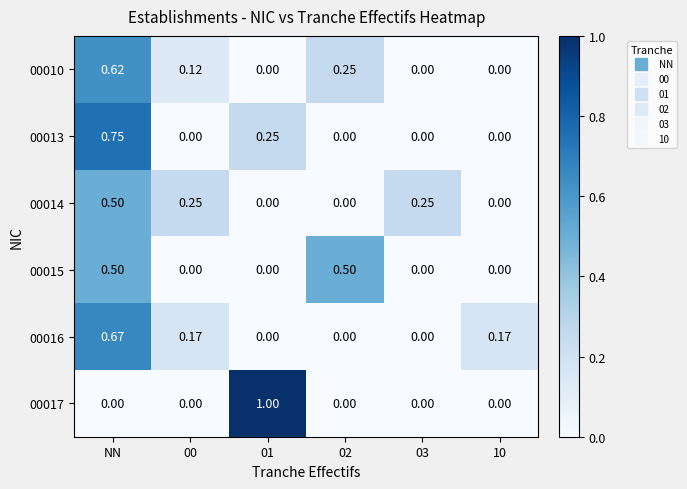

Is the value of 00014 at 01 greater than the value of 00010 at NN?

No